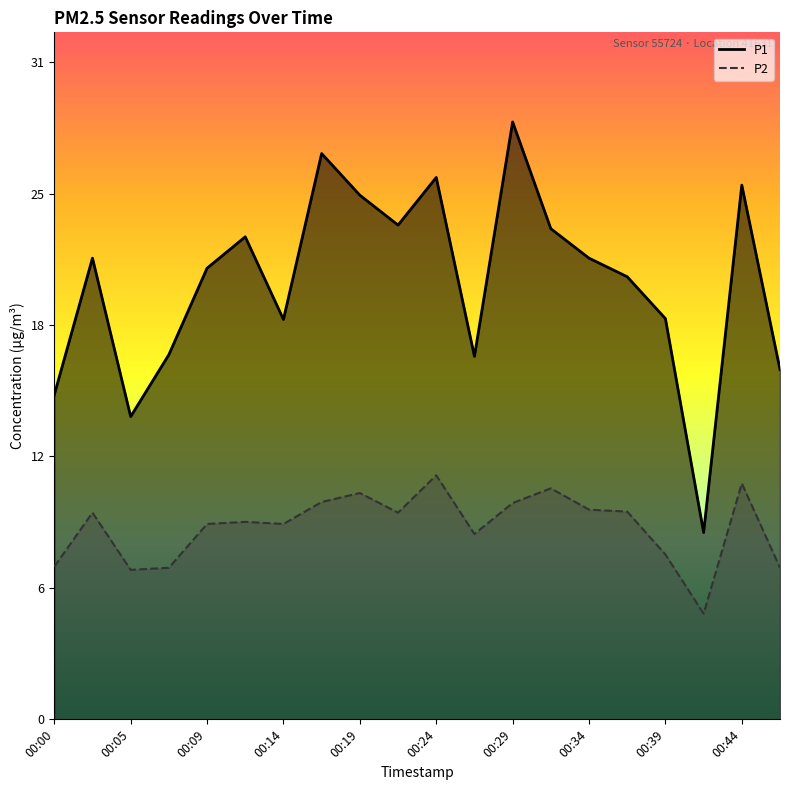

How many interior local valleys does the P1 series have?

5